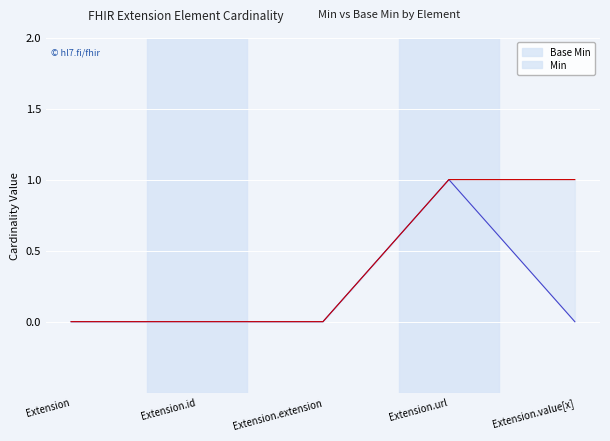

True or false: Min and Base Min intersect in this chart.

False